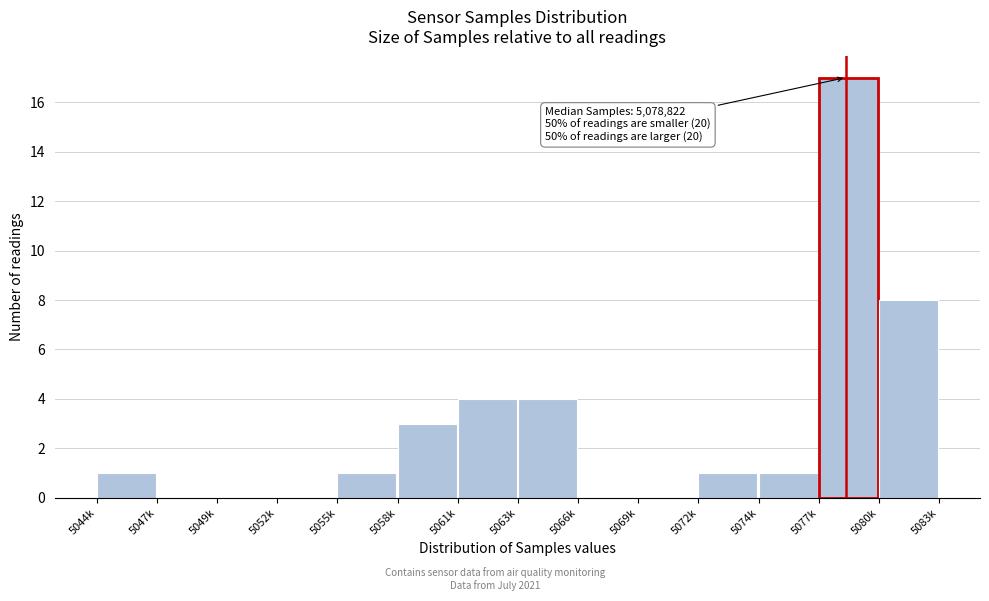

What is the change in value from 5049k to 5063k?

+4